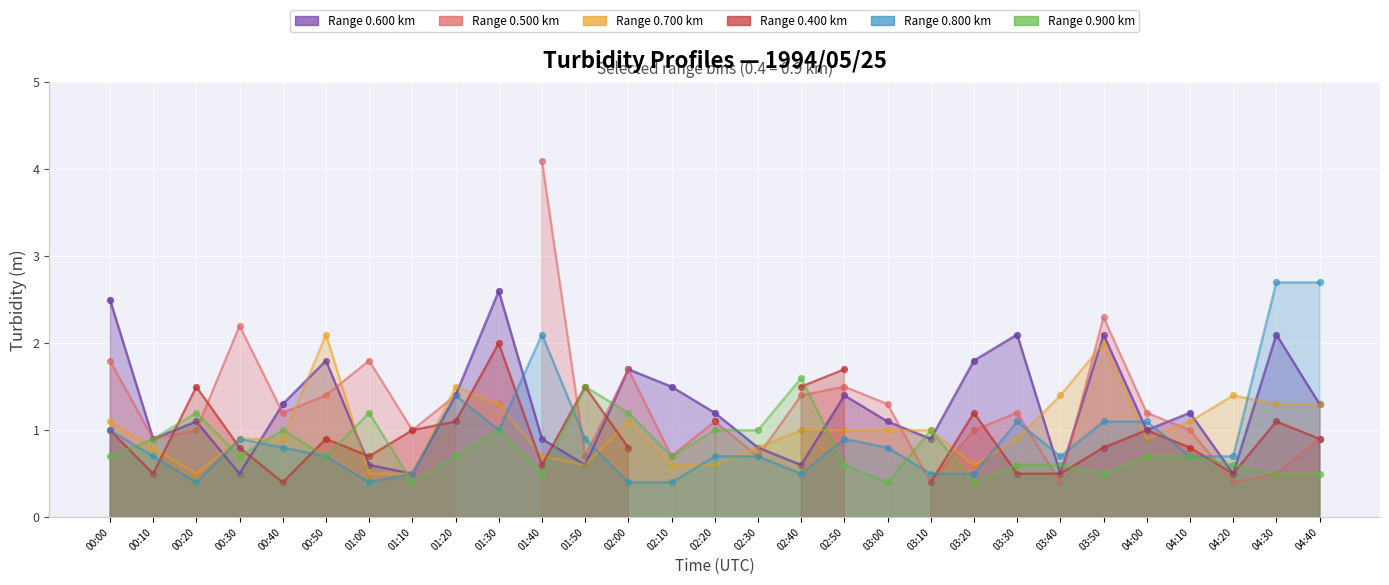

At how many categories does at least one series exceed 1?

25